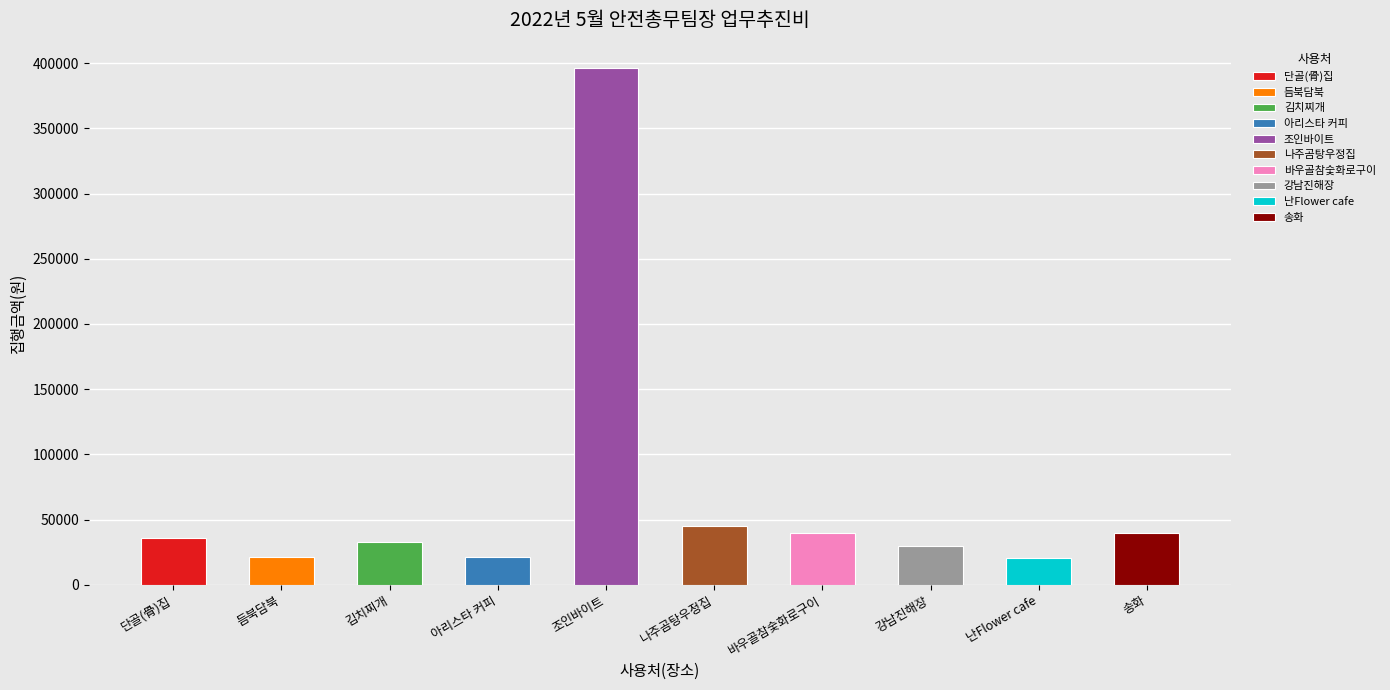

List the labels in order of value, largest first.

조인바이트, 나주곰탕우정집, 바우골참숯화로구이, 송화, 단골(骨)집, 김치찌개, 강남진해장, 아리스타 커피, 듬북담북, 난Flower cafe